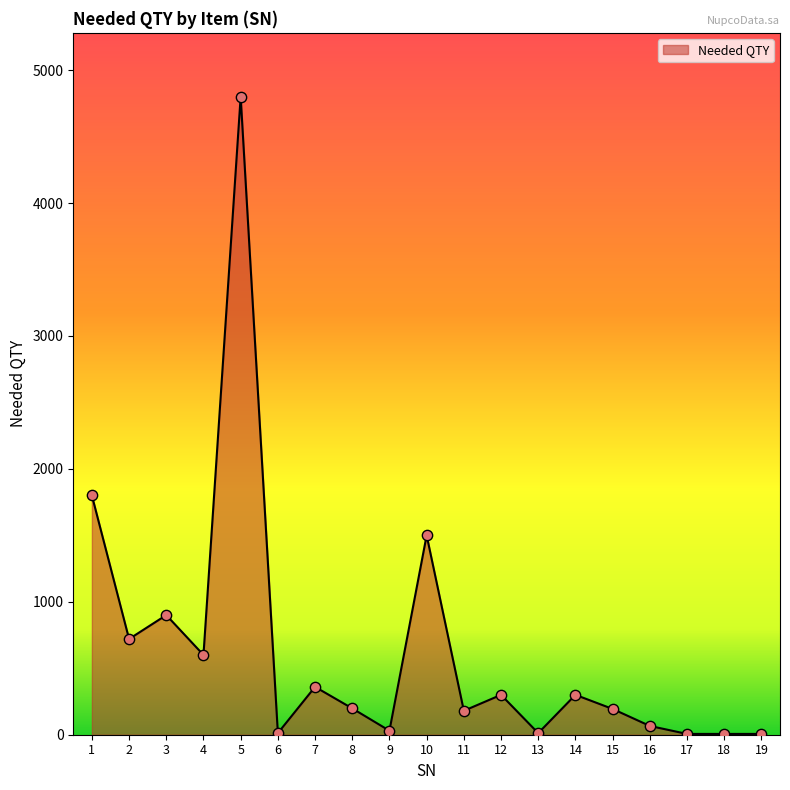

What is the change in value from 3 to 6?

-888